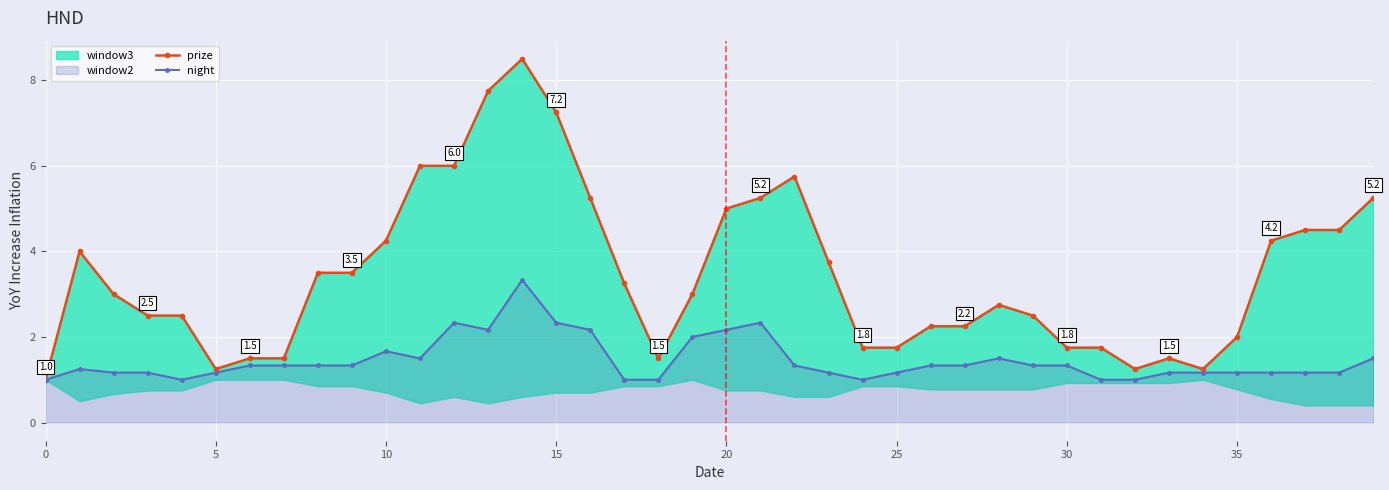

Rank the series at 26 from lowest to highest value.

night, prize